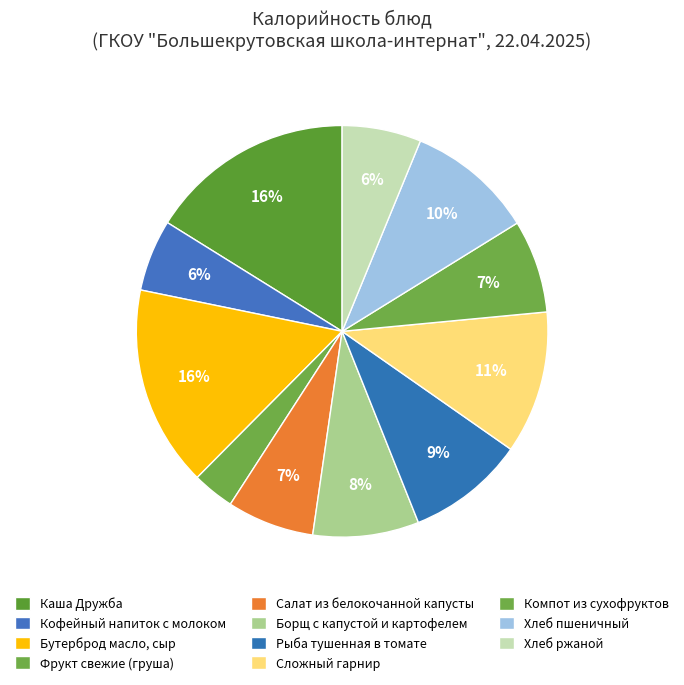

True or false: Каша Дружба accounts for 16% of the total.

True